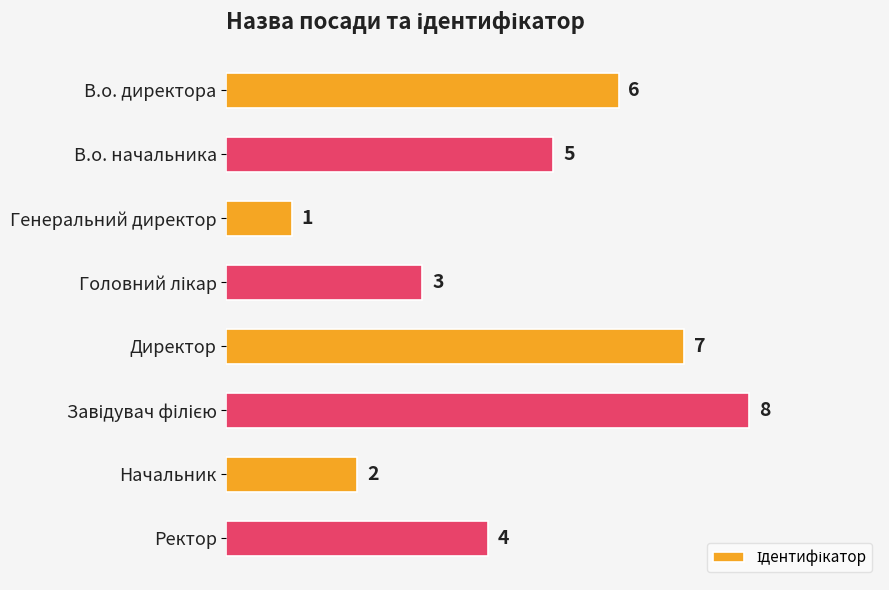

Which has a higher value, В.о. начальника or В.о. директора?

В.о. директора